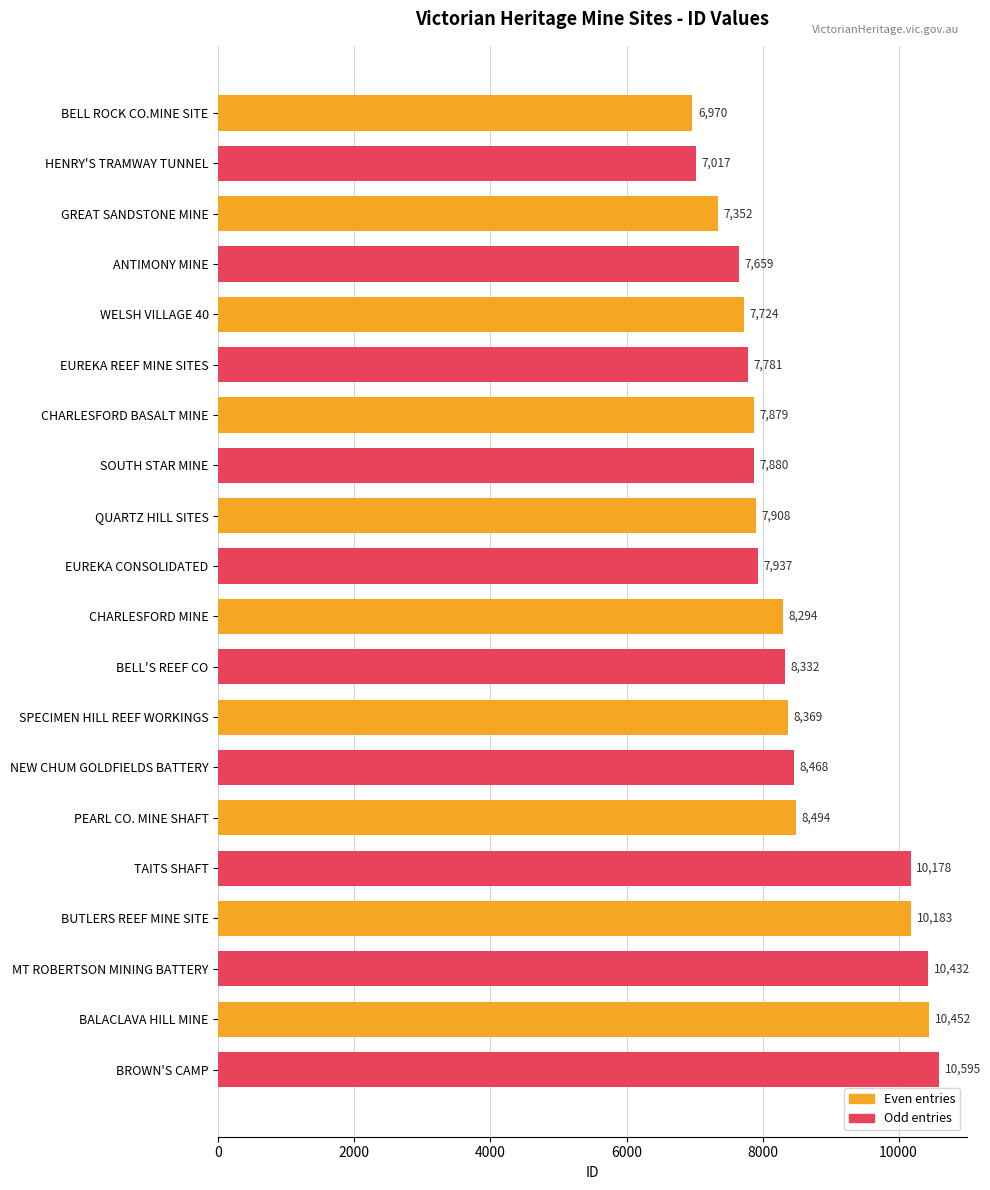

Count the number of categories in the chart.

20